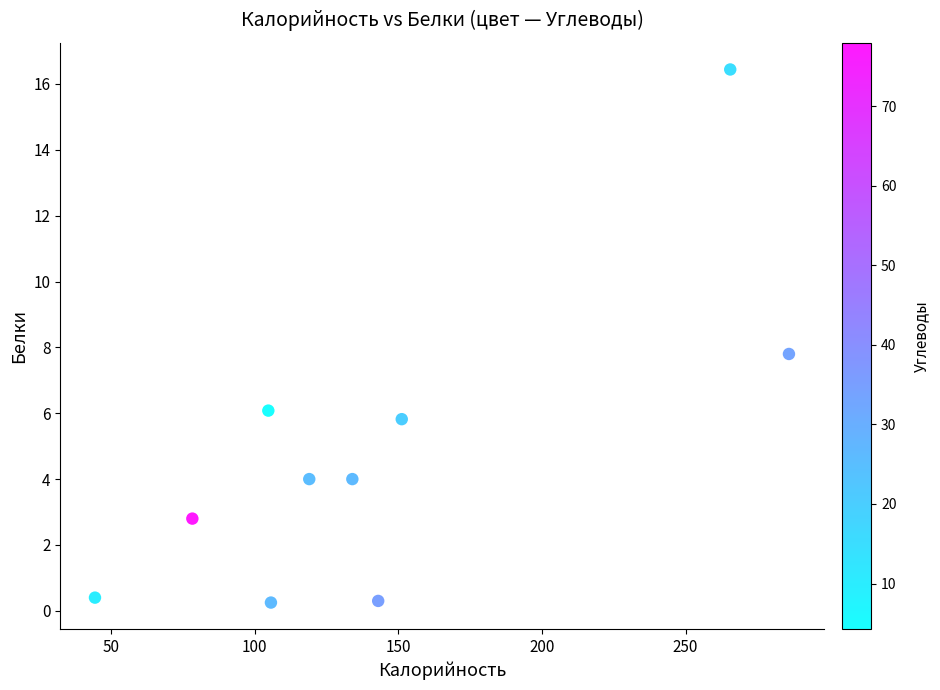

What Y value in the scatter plot is closest to 8?

7.8